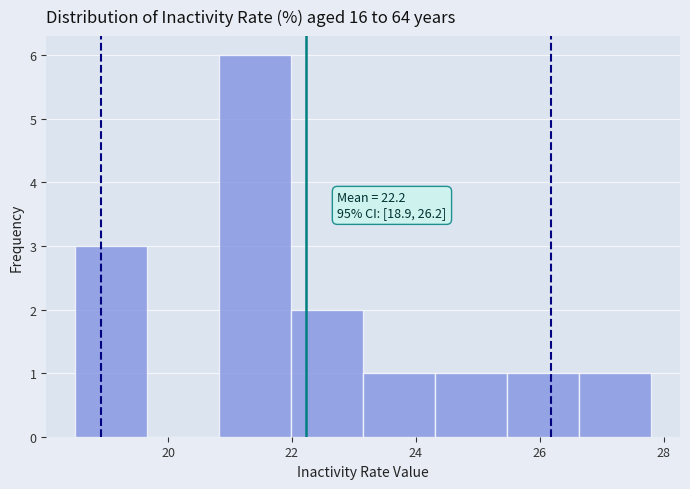

Over which range of the x-axis is the bar tallest?

20.8 to 22.0